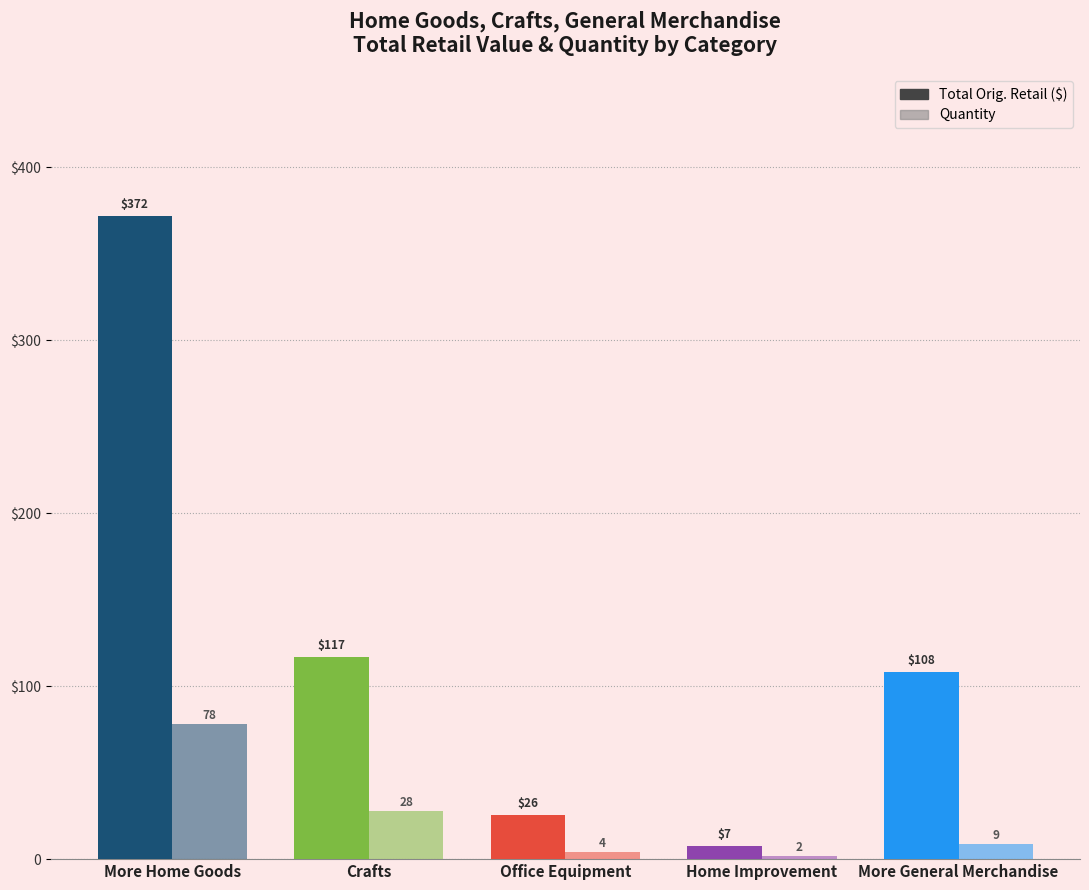

What is the spread (max minus min) of values at Office Equipment?

21.7